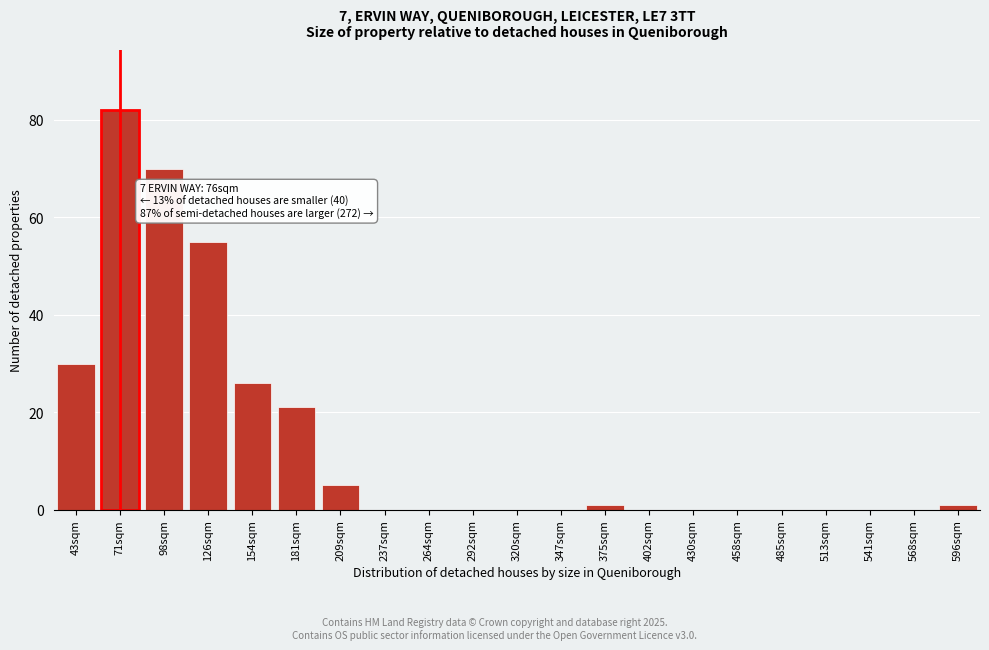

Reading left to right, what are all the values shown in this chart?

43sqm=30	71sqm=82	98sqm=70	126sqm=55	154sqm=26	181sqm=21	209sqm=5	237sqm=0	264sqm=0	292sqm=0	320sqm=0	347sqm=0	375sqm=1	402sqm=0	430sqm=0	458sqm=0	485sqm=0	513sqm=0	541sqm=0	568sqm=0	596sqm=1